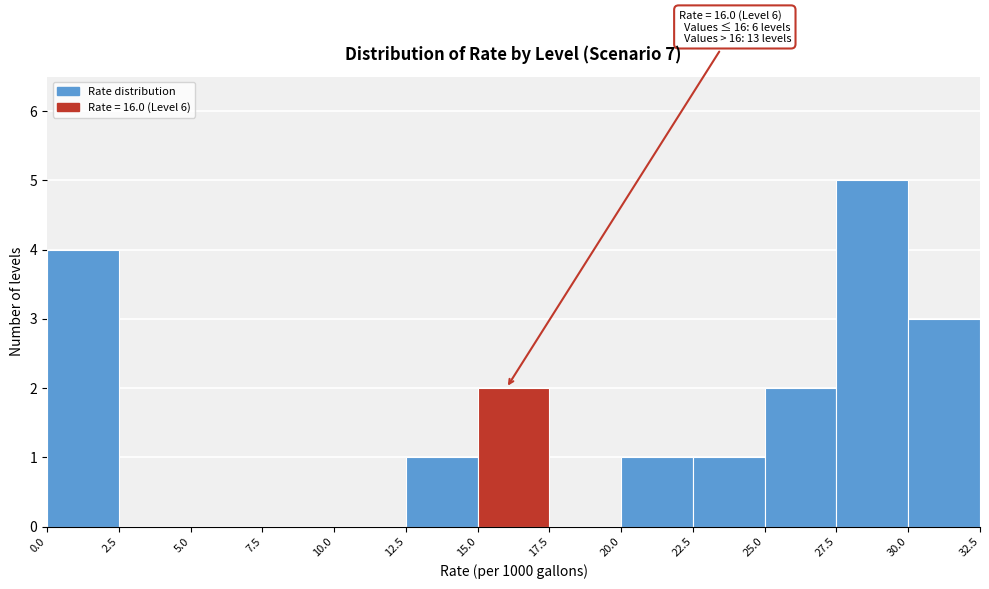

Which range on the x-axis has the tallest bar?

27.5 to 30.0